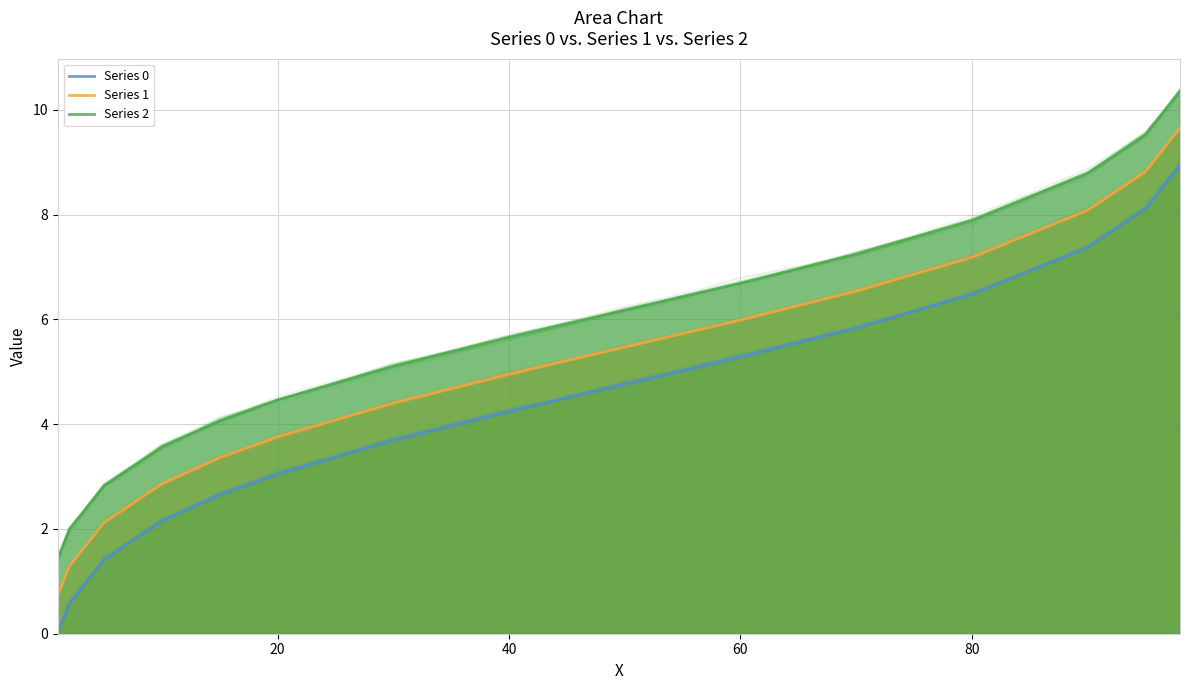

At 60, list the series in order from largest to smallest.

Series 2, Series 1, Series 0